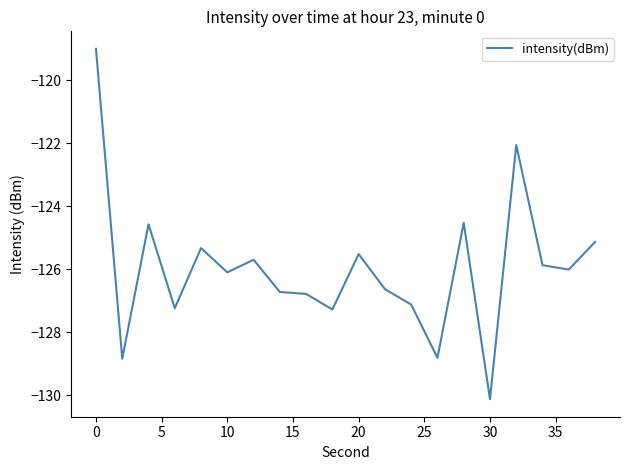

What is the difference between the maximum and minimum values?

11.1